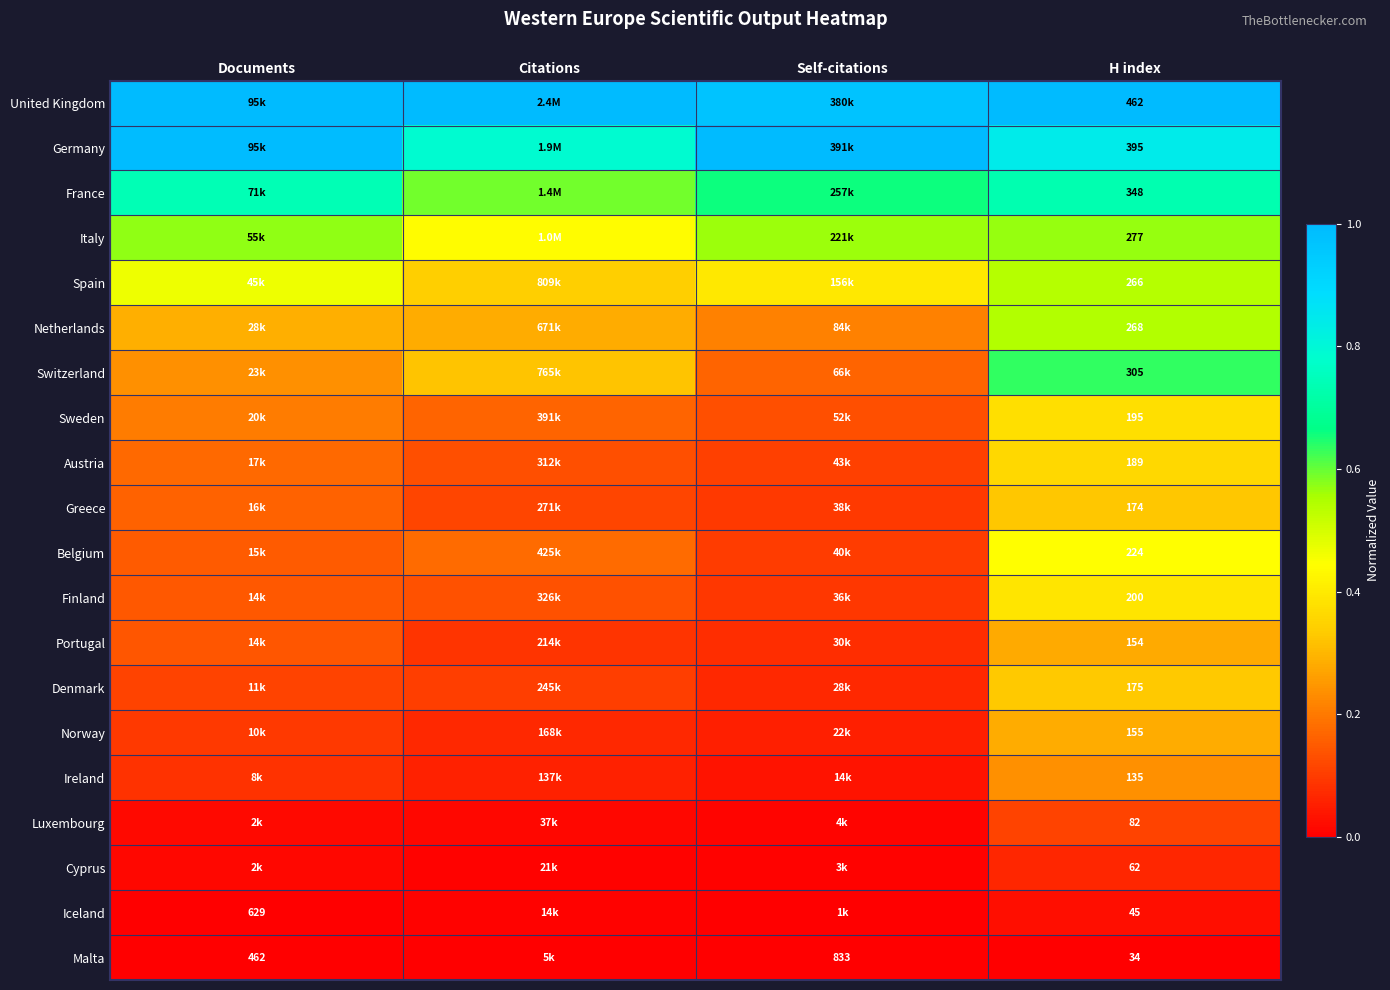

True or false: Luxembourg has a value of 0.0 at Citations.

True